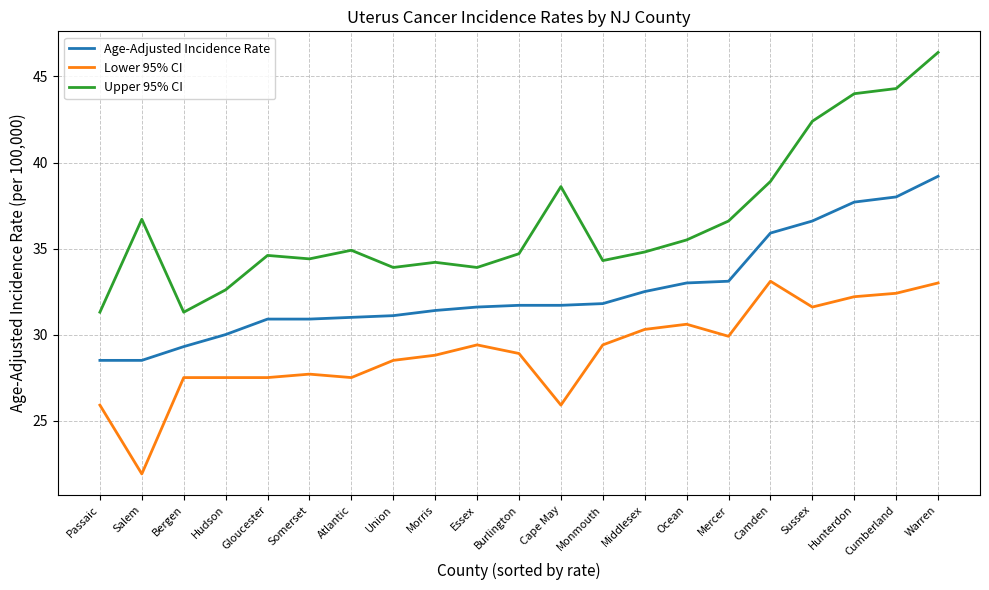

Which category has the highest value in the Age-Adjusted Incidence Rate series?

Warren